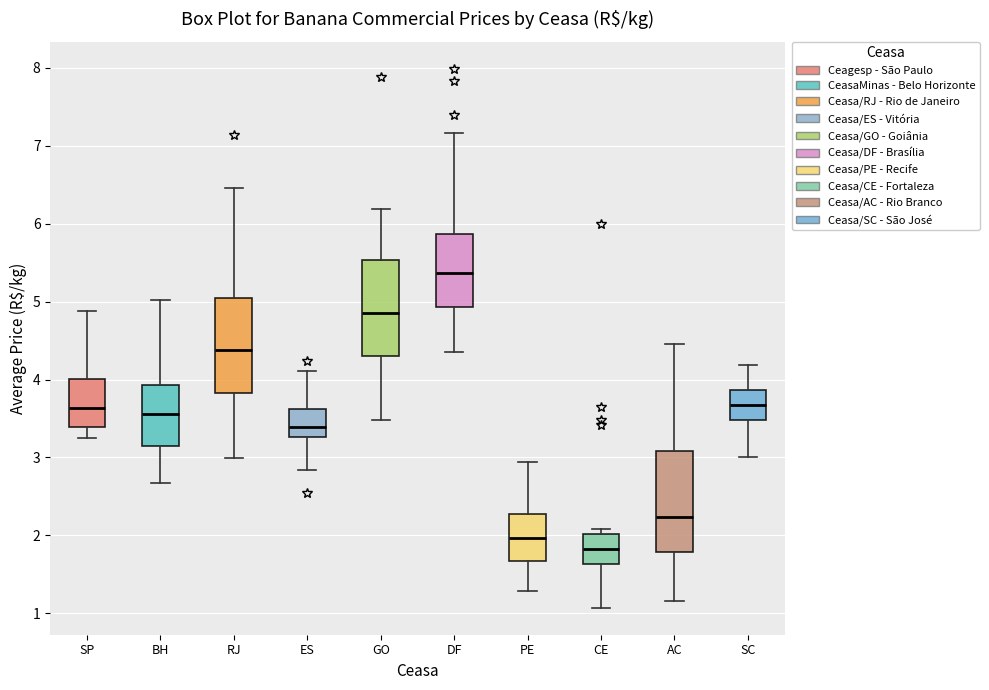

Where is the upper edge of the box for ES on the y-axis? The values are not printed on the chart, so give them approximately, as read against the axis.

3.6